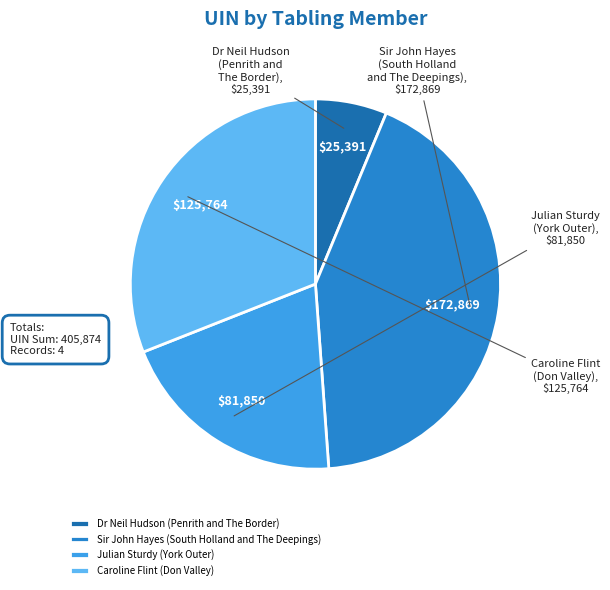

True or false: Caroline Flint (Don Valley) accounts for 43% of the total.

False